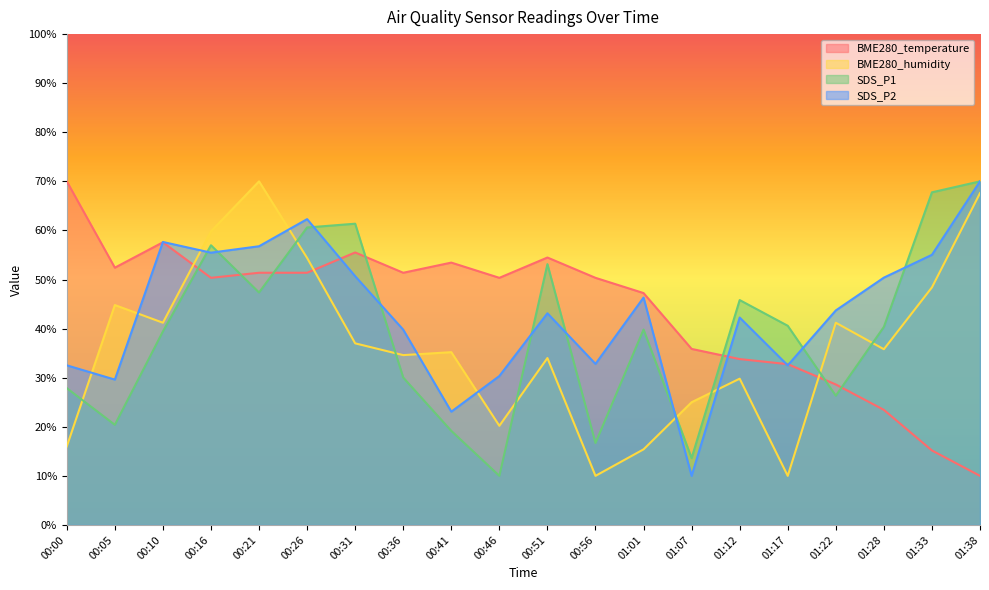

What is the label of the 4th point from the right?

01:22